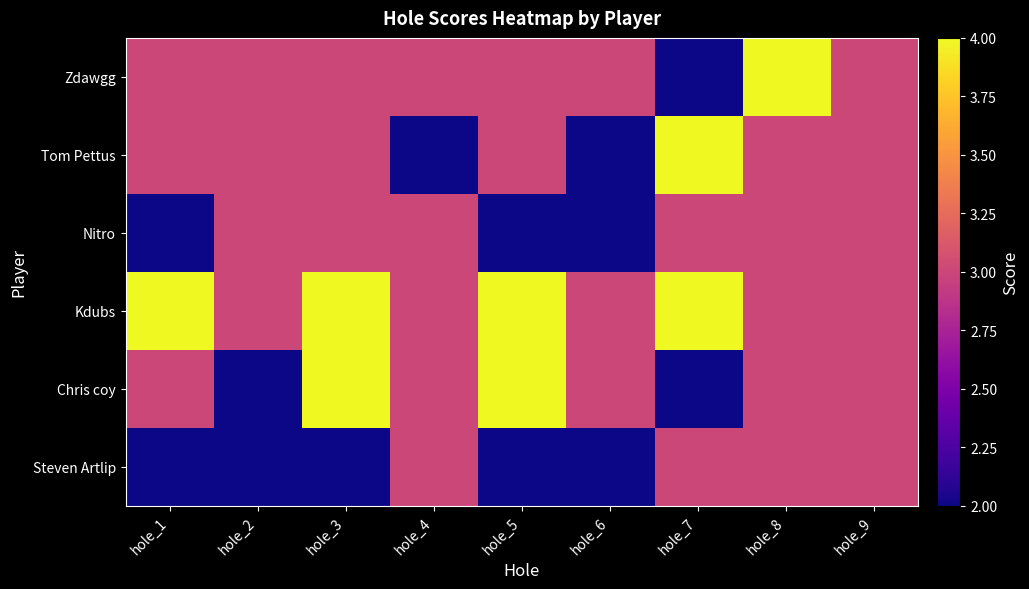

Reading left to right, list all the values displayed in this chart.

Steven Artlip: hole_1=2	hole_2=2	hole_3=2	hole_4=3	hole_5=2	hole_6=2	hole_7=3	hole_8=3	hole_9=3
Chris coy: hole_1=3	hole_2=2	hole_3=4	hole_4=3	hole_5=4	hole_6=3	hole_7=2	hole_8=3	hole_9=3
Kdubs: hole_1=4	hole_2=3	hole_3=4	hole_4=3	hole_5=4	hole_6=3	hole_7=4	hole_8=3	hole_9=3
Nitro: hole_1=2	hole_2=3	hole_3=3	hole_4=3	hole_5=2	hole_6=2	hole_7=3	hole_8=3	hole_9=3
Tom Pettus: hole_1=3	hole_2=3	hole_3=3	hole_4=2	hole_5=3	hole_6=2	hole_7=4	hole_8=3	hole_9=3
Zdawgg: hole_1=3	hole_2=3	hole_3=3	hole_4=3	hole_5=3	hole_6=3	hole_7=2	hole_8=4	hole_9=3